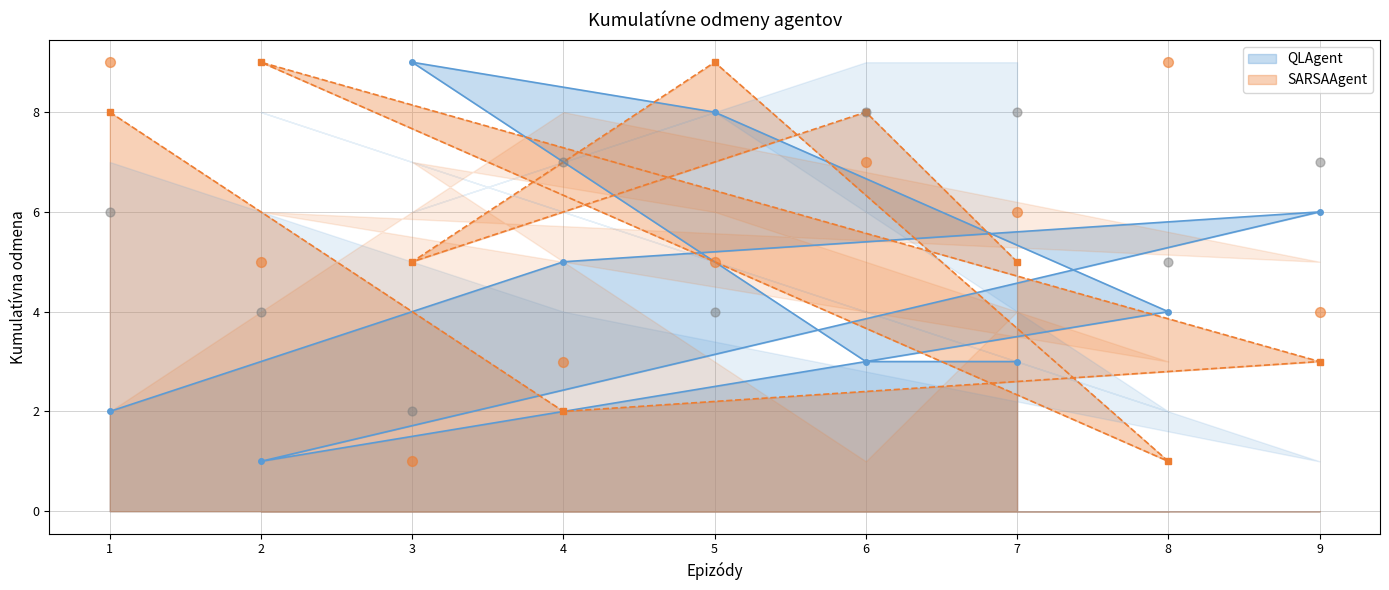

What is the value of the QLAgent point at the 7th from the left?

3